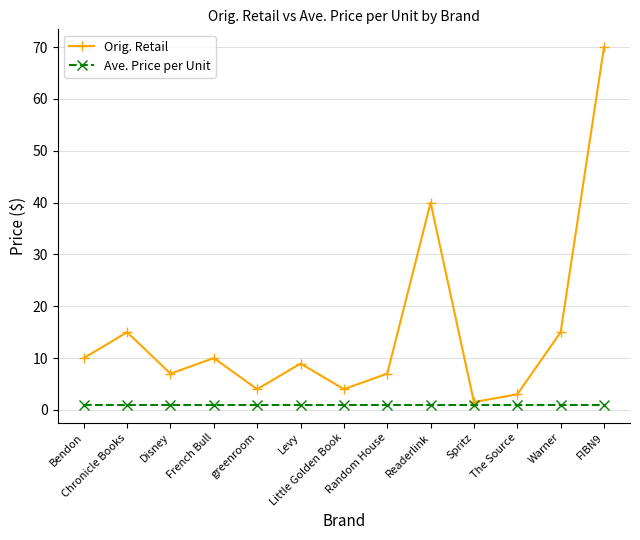

Which series changed the most between greenroom and Warner?

Orig. Retail